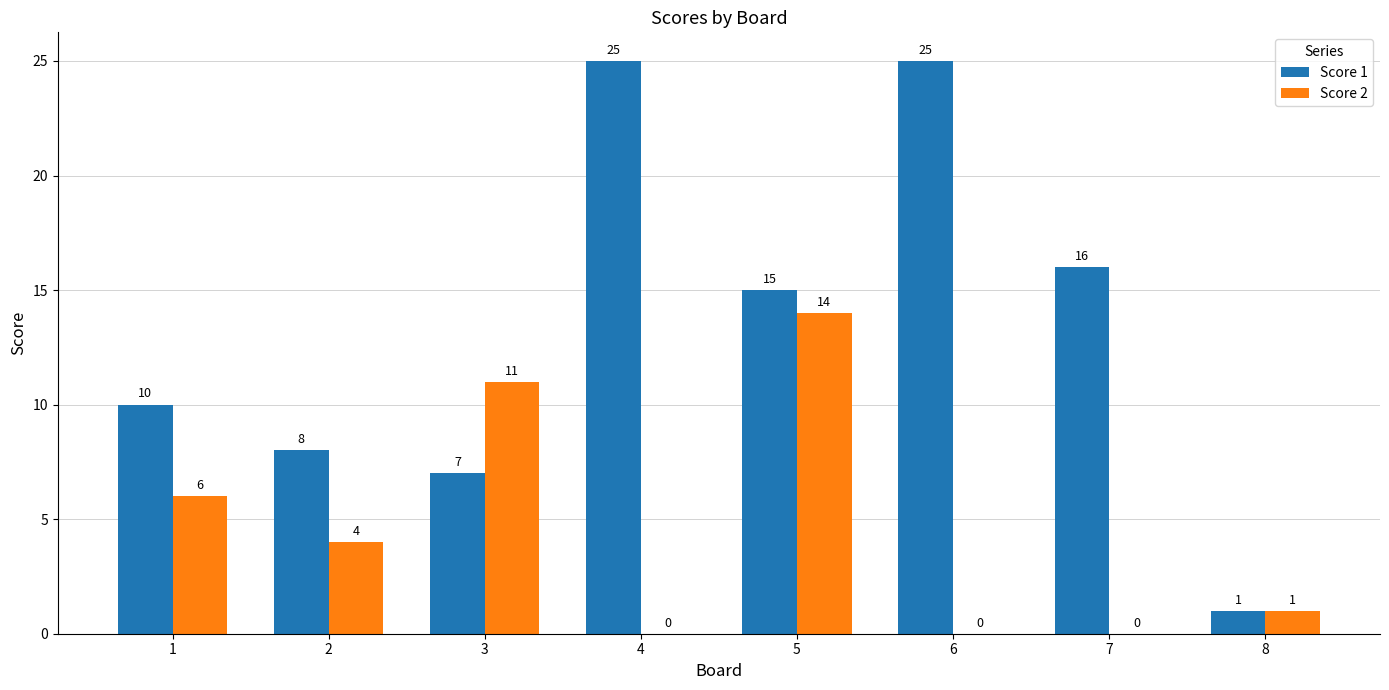

How many categories are shown in the chart?

8